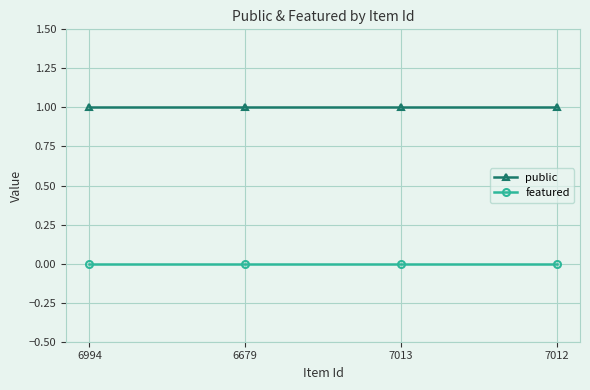

Rank the series at 7013 from lowest to highest value.

featured, public